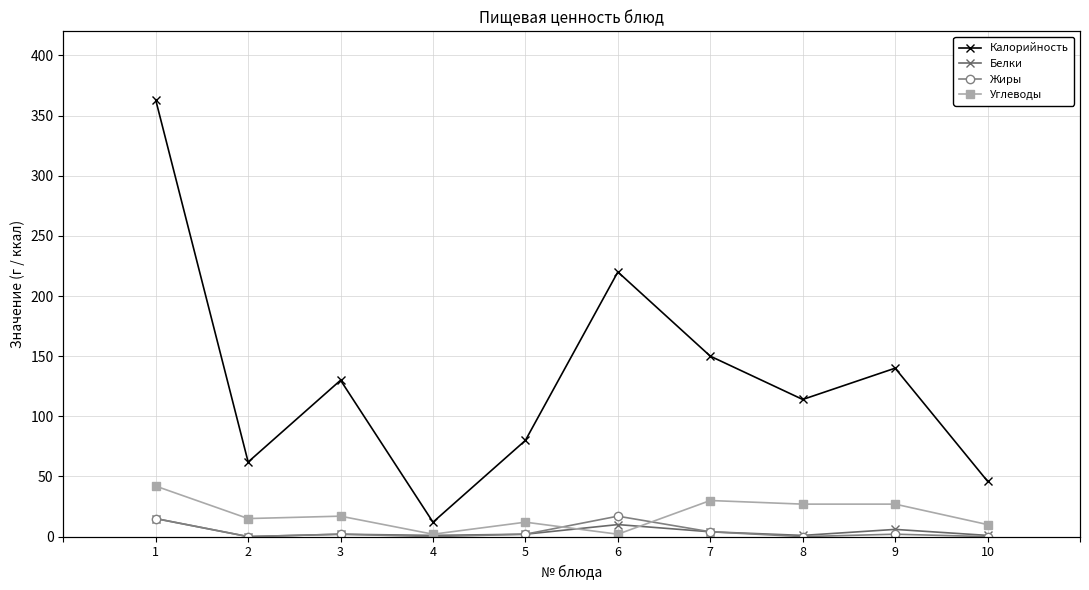

At how many categories does at least one series exceed 25?

9